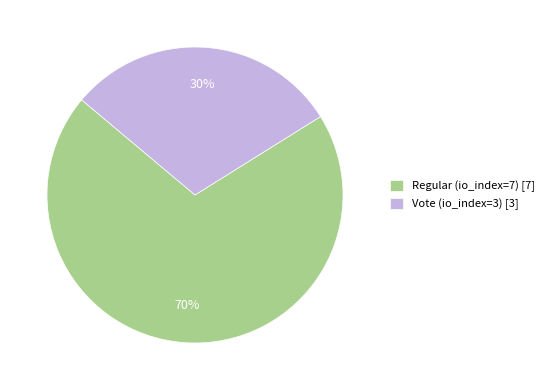

What percentage is the Regular (io_index=7) slice, to the nearest percent?

70%